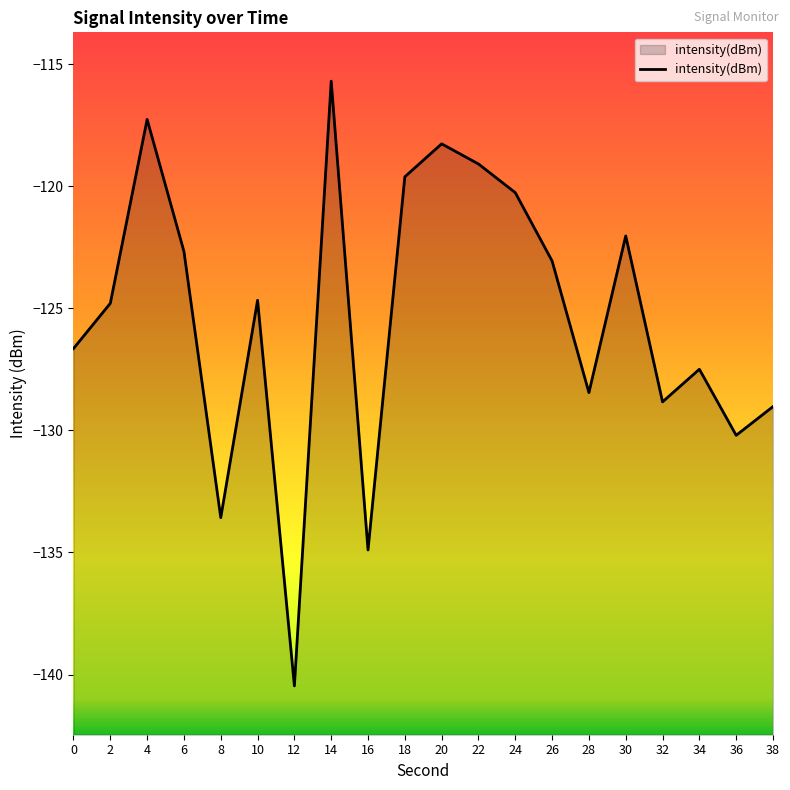

How many categories are shown in the chart?

20